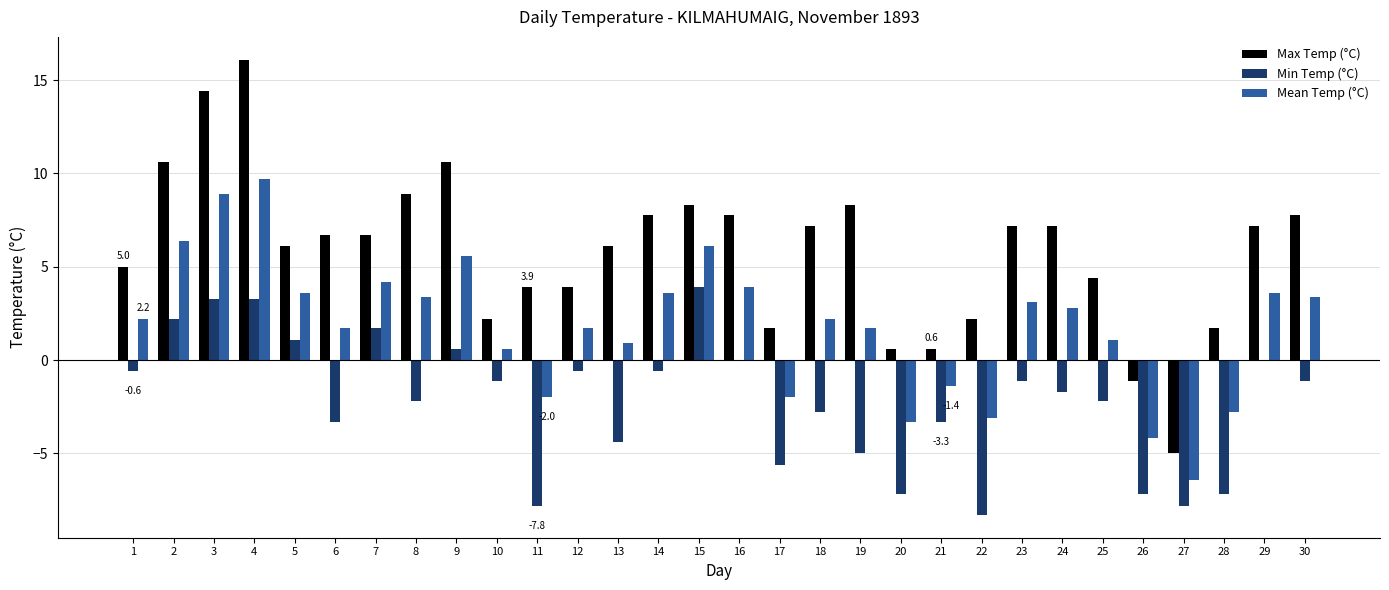

Which series has the widest spread of values?

Max Temp (°C)